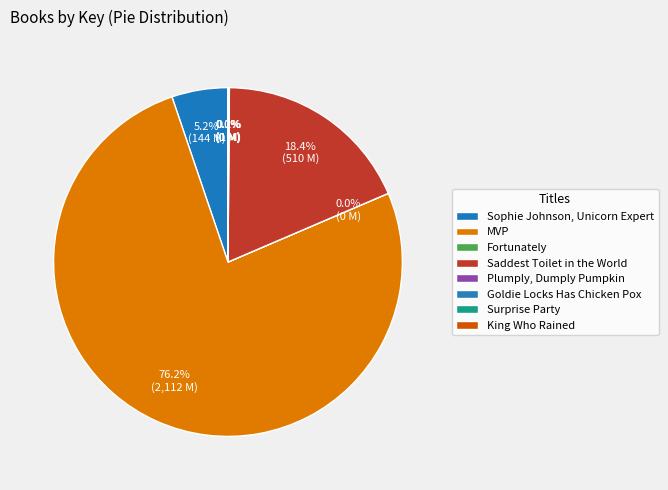

Which category has the biggest portion of the pie?

MVP